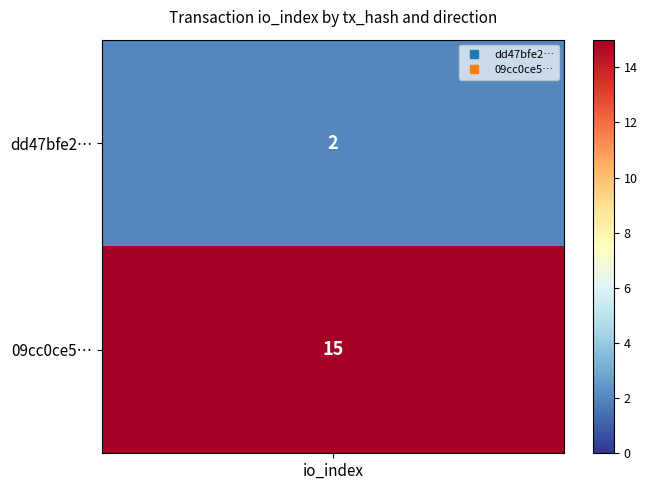

The value of 09cc0ce555790c0953d871f0d836741485d4407 at 0 is 0. True or false?

False